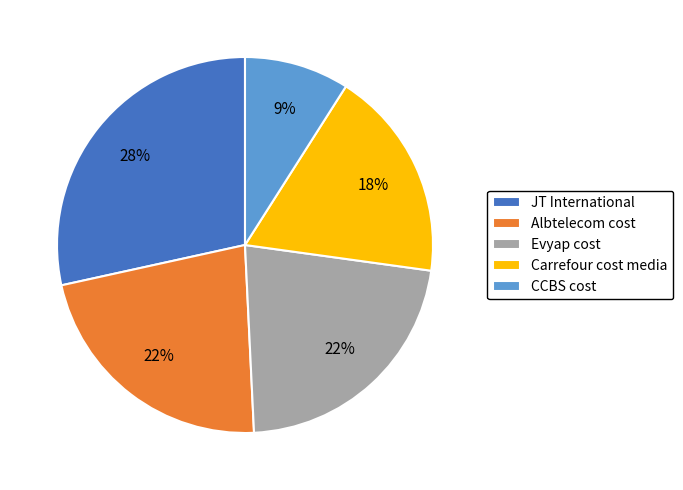

Combined, do Albtelecom cost and Carrefour cost media account for over 50%?

No